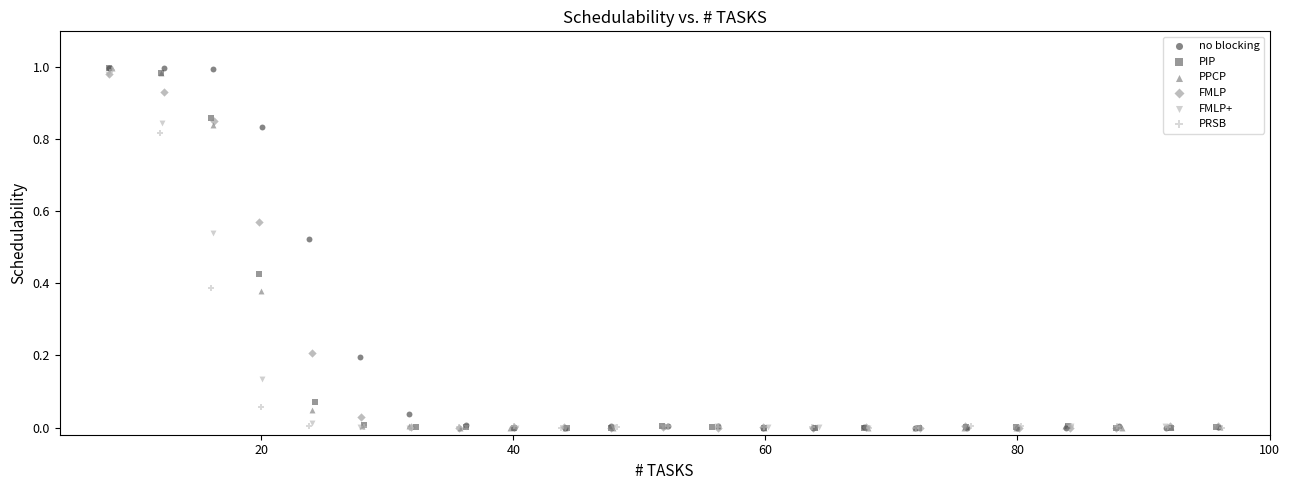

Which series has the widest spread of Y values?

no blocking